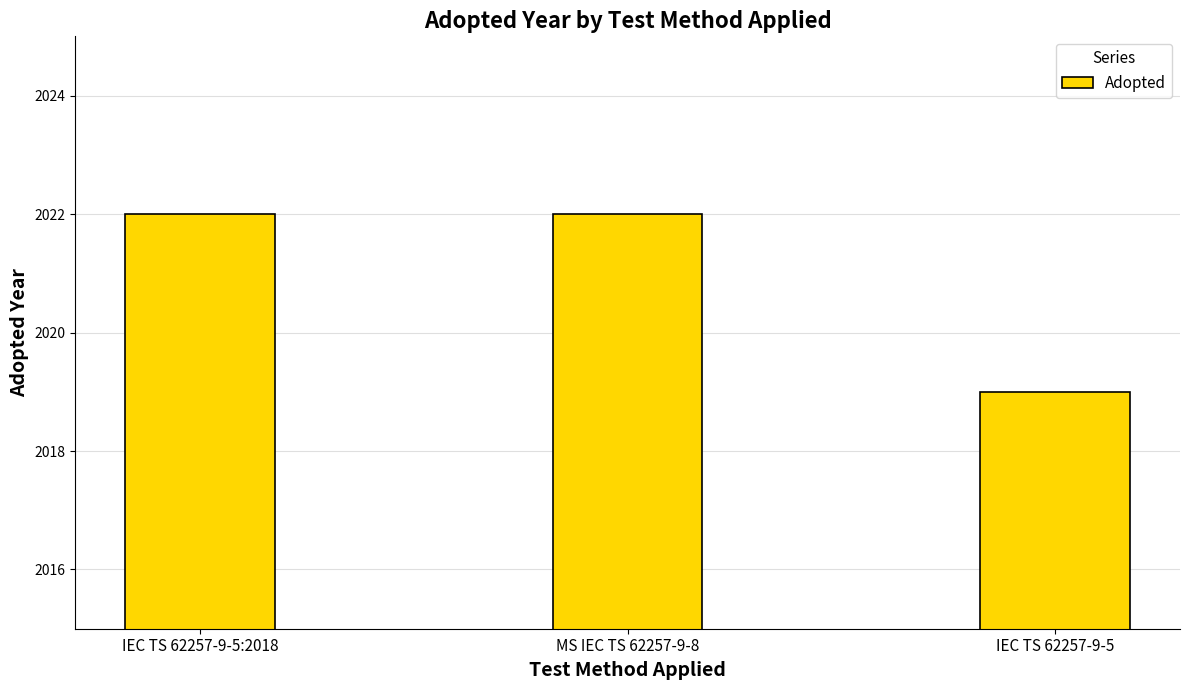

Are the bars grouped side by side (vs. stacked)?

No